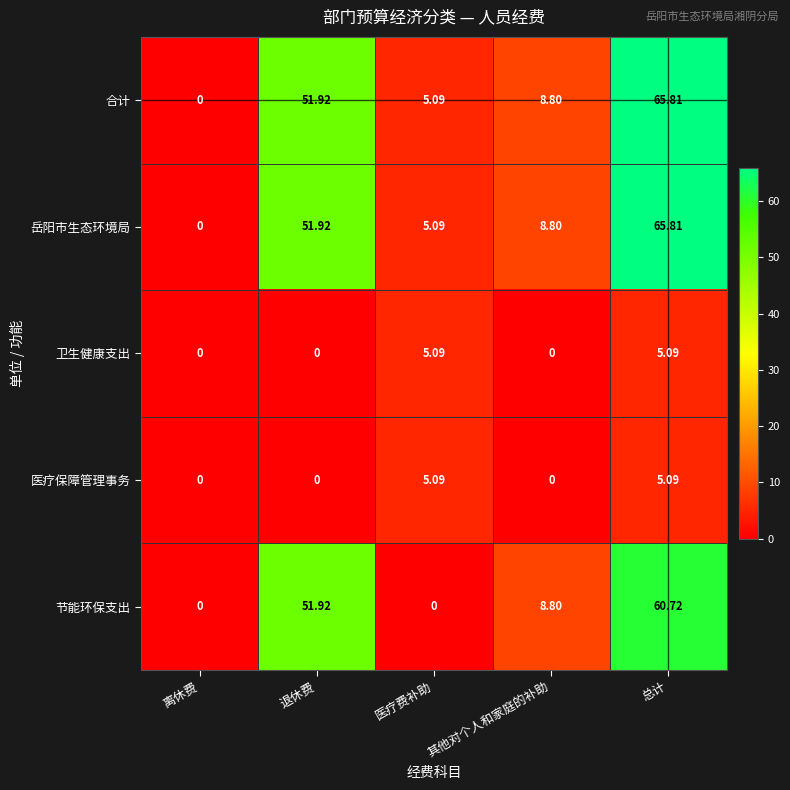

List the labels in order of 岳阳市生态环境局 value, largest first.

总计, 退休费, 其他对个人和家庭的补助, 医疗费补助, 离休费